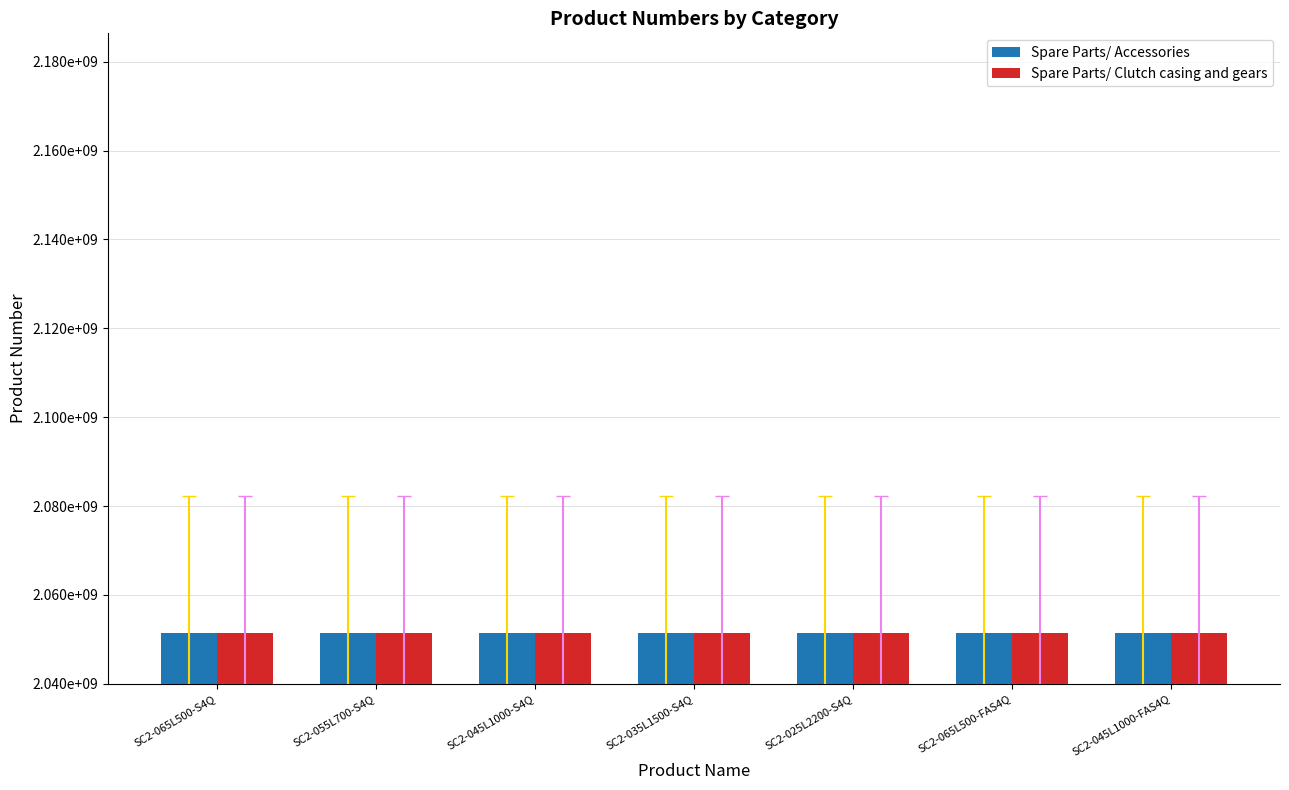

What are all the series names shown in the legend?

Spare Parts/ Accessories, Spare Parts/ Clutch casing and gears